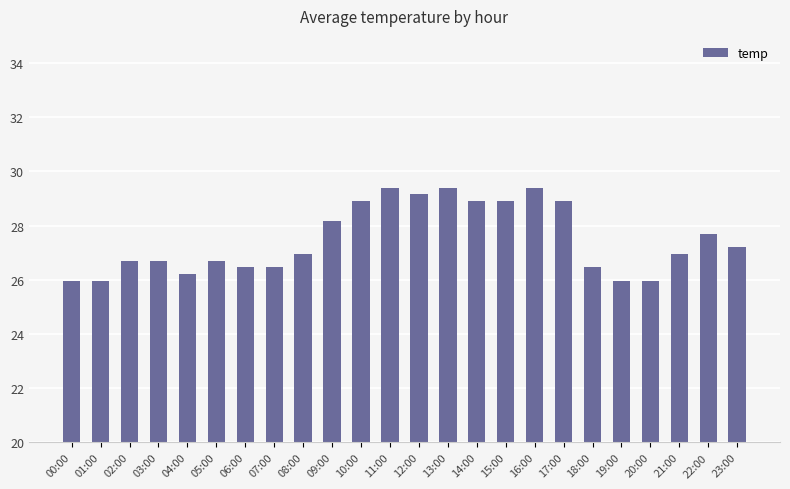

What is the smallest value displayed?

26.0